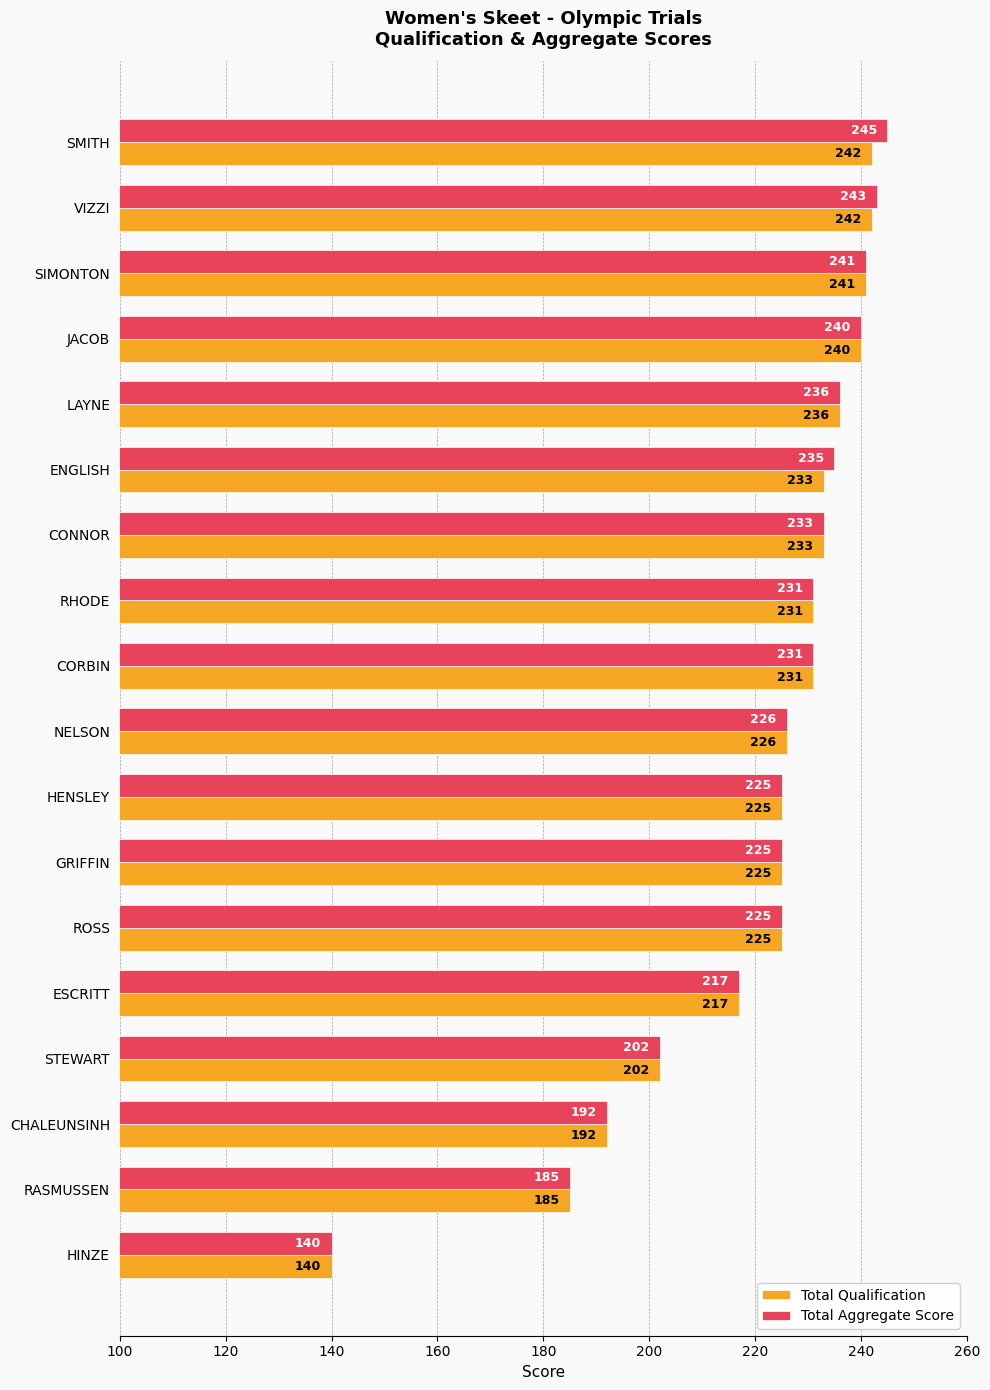

Which category has the lowest value across all series?

HINZE